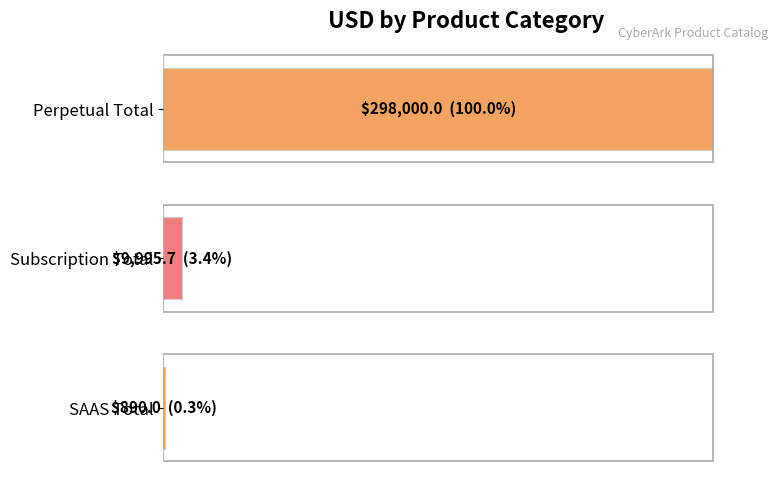

What is the average value?

34.6